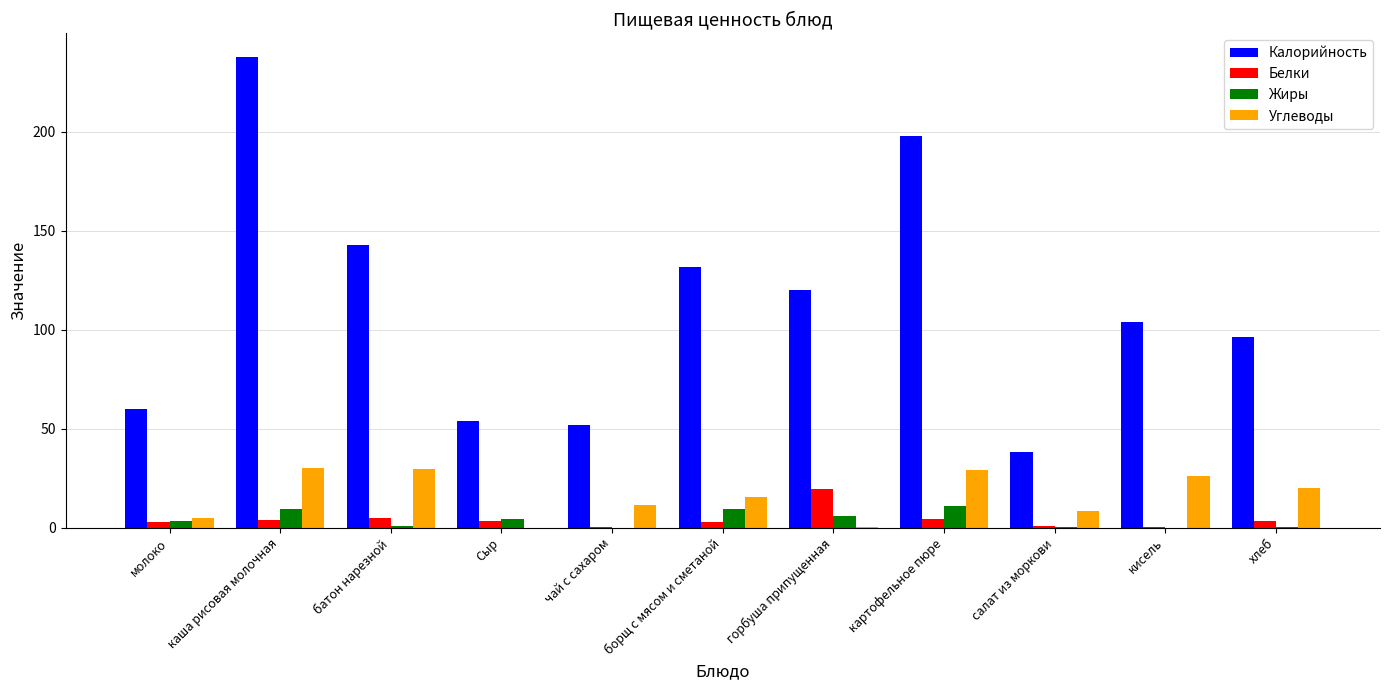

How many groups of bars are there?

11